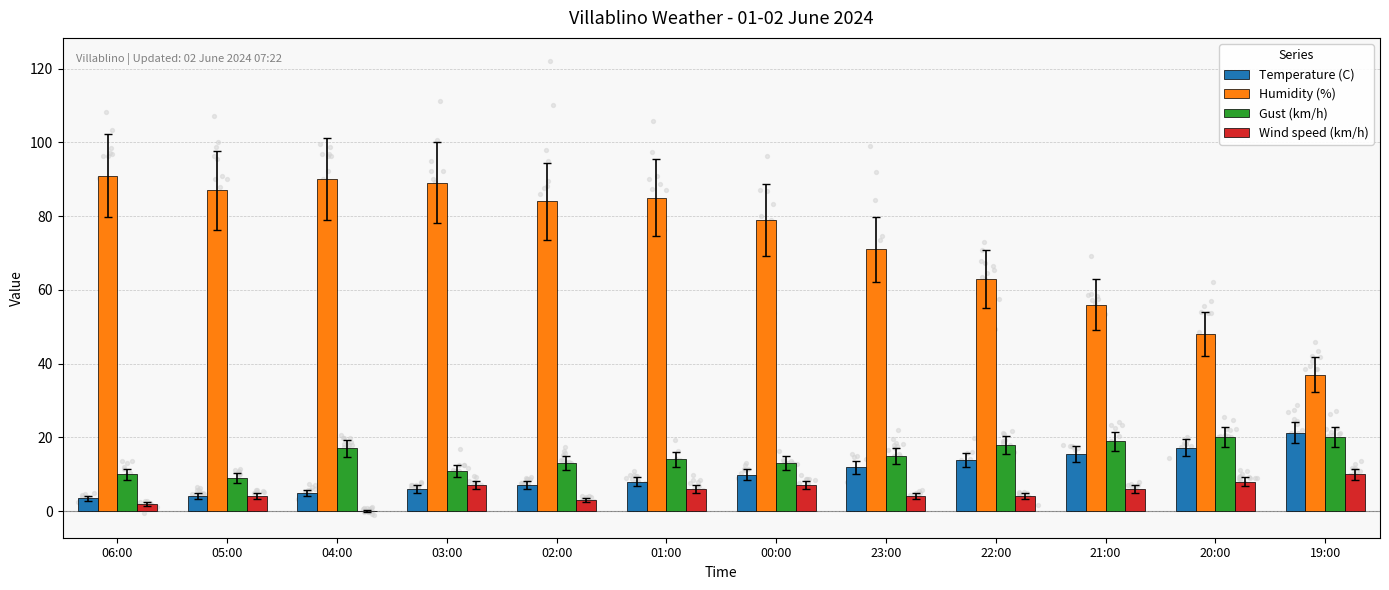

Which series has the largest Y range (max minus min)?

Humidity (%)